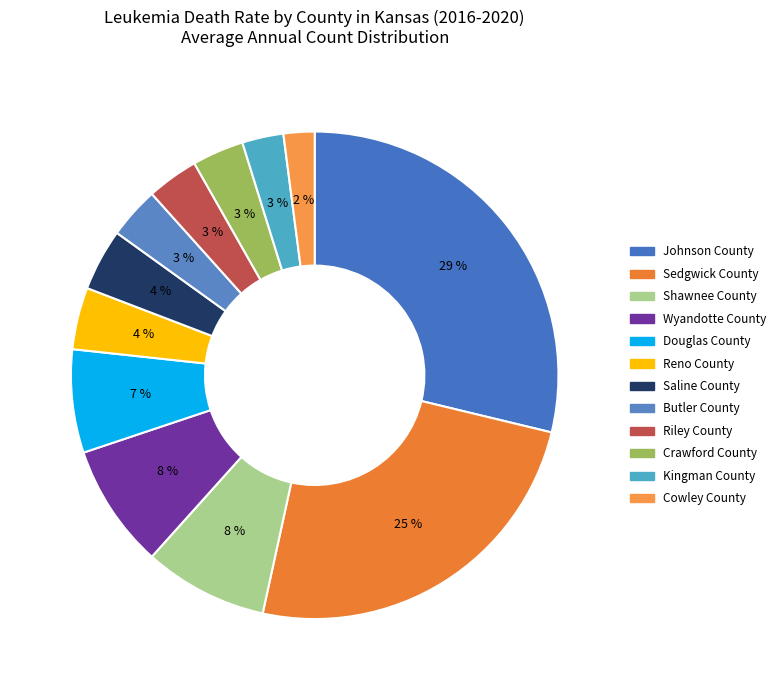

Which slice is the largest?

Johnson County